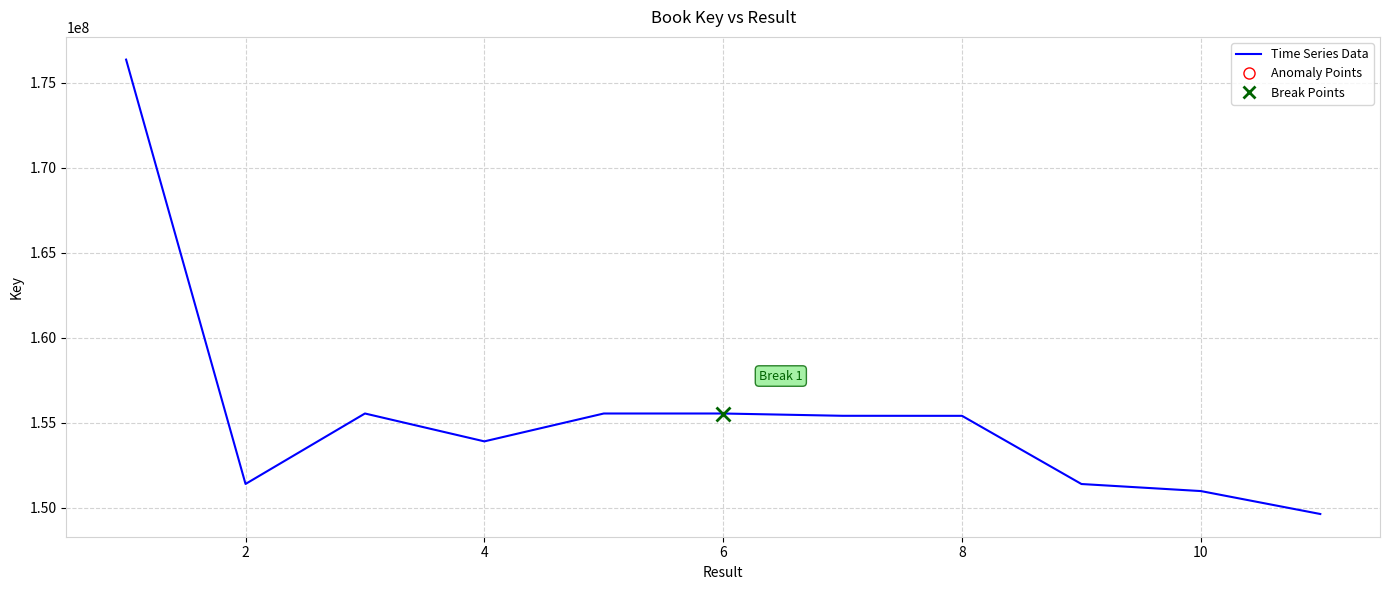

What is the average value?

155549877